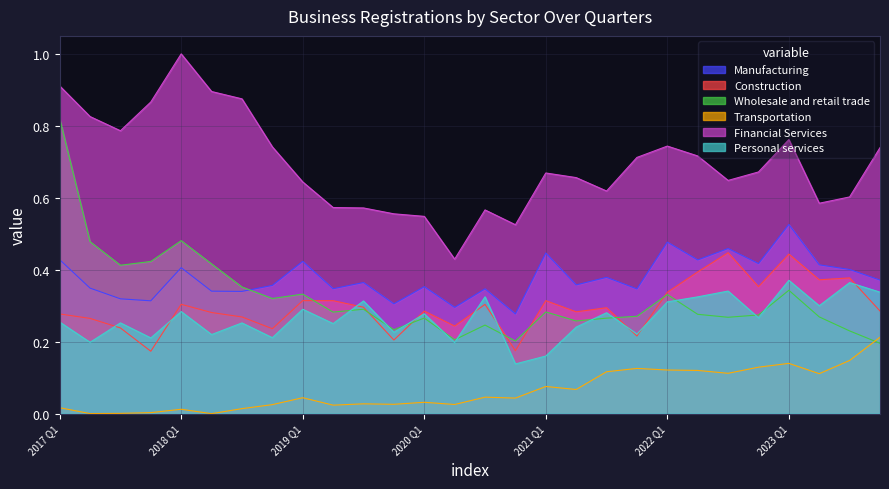

Reading left to right, transcribe all the data shown in this chart.

Manufacturing: 2017 Q1=0.4	2017 Q2=0.3	2017 Q3=0.3	2017 Q4=0.3	2018 Q1=0.4	2018 Q2=0.3	2018 Q3=0.3	2018 Q4=0.4	2019 Q1=0.4	2019 Q2=0.3	2019 Q3=0.4	2019 Q4=0.3	2020 Q1=0.4	2020 Q2=0.3	2020 Q3=0.3	2020 Q4=0.3	2021 Q1=0.4	2021 Q2=0.4	2021 Q3=0.4	2021 Q4=0.3	2022 Q1=0.5	2022 Q2=0.4	2022 Q3=0.5	2022 Q4=0.4	2023 Q1=0.5	2023 Q2=0.4	2023 Q3=0.4	2023 Q4=0.4
Construction: 2017 Q1=0.3	2017 Q2=0.3	2017 Q3=0.2	2017 Q4=0.2	2018 Q1=0.3	2018 Q2=0.3	2018 Q3=0.3	2018 Q4=0.2	2019 Q1=0.3	2019 Q2=0.3	2019 Q3=0.3	2019 Q4=0.2	2020 Q1=0.3	2020 Q2=0.2	2020 Q3=0.3	2020 Q4=0.2	2021 Q1=0.3	2021 Q2=0.3	2021 Q3=0.3	2021 Q4=0.2	2022 Q1=0.3	2022 Q2=0.4	2022 Q3=0.4	2022 Q4=0.4	2023 Q1=0.4	2023 Q2=0.4	2023 Q3=0.4	2023 Q4=0.3
Wholesale and retail trade: 2017 Q1=0.8	2017 Q2=0.5	2017 Q3=0.4	2017 Q4=0.4	2018 Q1=0.5	2018 Q2=0.4	2018 Q3=0.4	2018 Q4=0.3	2019 Q1=0.3	2019 Q2=0.3	2019 Q3=0.3	2019 Q4=0.2	2020 Q1=0.3	2020 Q2=0.2	2020 Q3=0.2	2020 Q4=0.2	2021 Q1=0.3	2021 Q2=0.3	2021 Q3=0.3	2021 Q4=0.3	2022 Q1=0.3	2022 Q2=0.3	2022 Q3=0.3	2022 Q4=0.3	2023 Q1=0.3	2023 Q2=0.3	2023 Q3=0.2	2023 Q4=0.2
Transportation: 2017 Q1=0.0	2017 Q2=0.0	2017 Q3=0.0	2017 Q4=0.0	2018 Q1=0.0	2018 Q2=0.0	2018 Q3=0.0	2018 Q4=0.0	2019 Q1=0.0	2019 Q2=0.0	2019 Q3=0.0	2019 Q4=0.0	2020 Q1=0.0	2020 Q2=0.0	2020 Q3=0.0	2020 Q4=0.0	2021 Q1=0.1	2021 Q2=0.1	2021 Q3=0.1	2021 Q4=0.1	2022 Q1=0.1	2022 Q2=0.1	2022 Q3=0.1	2022 Q4=0.1	2023 Q1=0.1	2023 Q2=0.1	2023 Q3=0.1	2023 Q4=0.2
Financial Services: 2017 Q1=0.9	2017 Q2=0.8	2017 Q3=0.8	2017 Q4=0.9	2018 Q1=1.0	2018 Q2=0.9	2018 Q3=0.9	2018 Q4=0.7	2019 Q1=0.6	2019 Q2=0.6	2019 Q3=0.6	2019 Q4=0.6	2020 Q1=0.5	2020 Q2=0.4	2020 Q3=0.6	2020 Q4=0.5	2021 Q1=0.7	2021 Q2=0.7	2021 Q3=0.6	2021 Q4=0.7	2022 Q1=0.7	2022 Q2=0.7	2022 Q3=0.6	2022 Q4=0.7	2023 Q1=0.8	2023 Q2=0.6	2023 Q3=0.6	2023 Q4=0.7
Personal services: 2017 Q1=0.3	2017 Q2=0.2	2017 Q3=0.3	2017 Q4=0.2	2018 Q1=0.3	2018 Q2=0.2	2018 Q3=0.3	2018 Q4=0.2	2019 Q1=0.3	2019 Q2=0.3	2019 Q3=0.3	2019 Q4=0.2	2020 Q1=0.3	2020 Q2=0.2	2020 Q3=0.3	2020 Q4=0.1	2021 Q1=0.2	2021 Q2=0.2	2021 Q3=0.3	2021 Q4=0.2	2022 Q1=0.3	2022 Q2=0.3	2022 Q3=0.3	2022 Q4=0.3	2023 Q1=0.4	2023 Q2=0.3	2023 Q3=0.4	2023 Q4=0.3